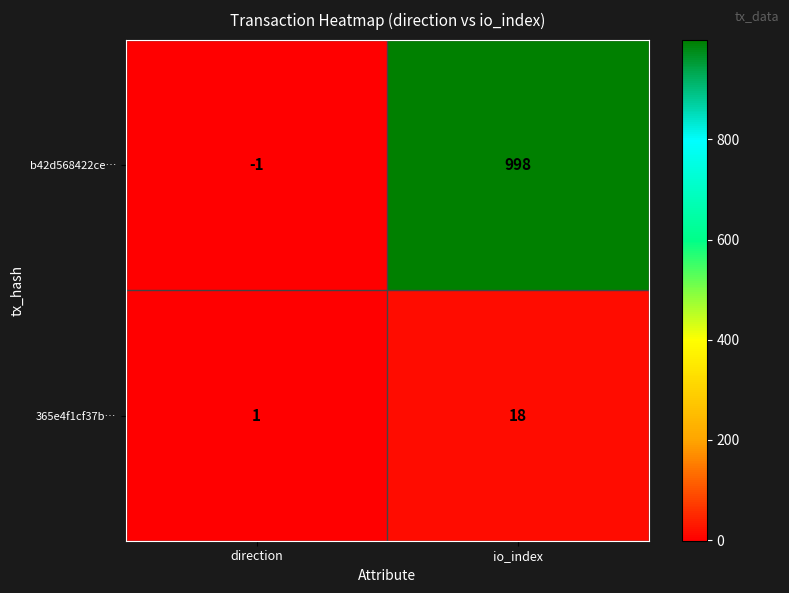

At how many categories does at least one series exceed 992?

1